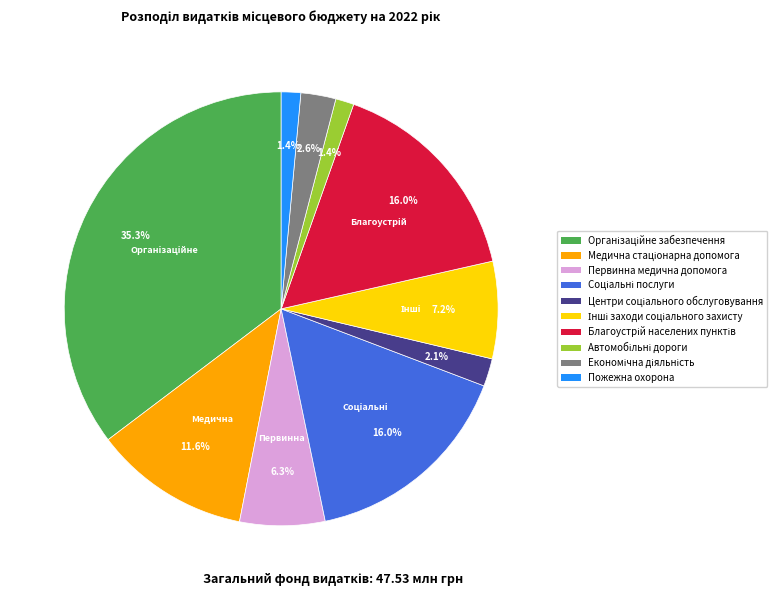

Count the number of slices in the pie.

10